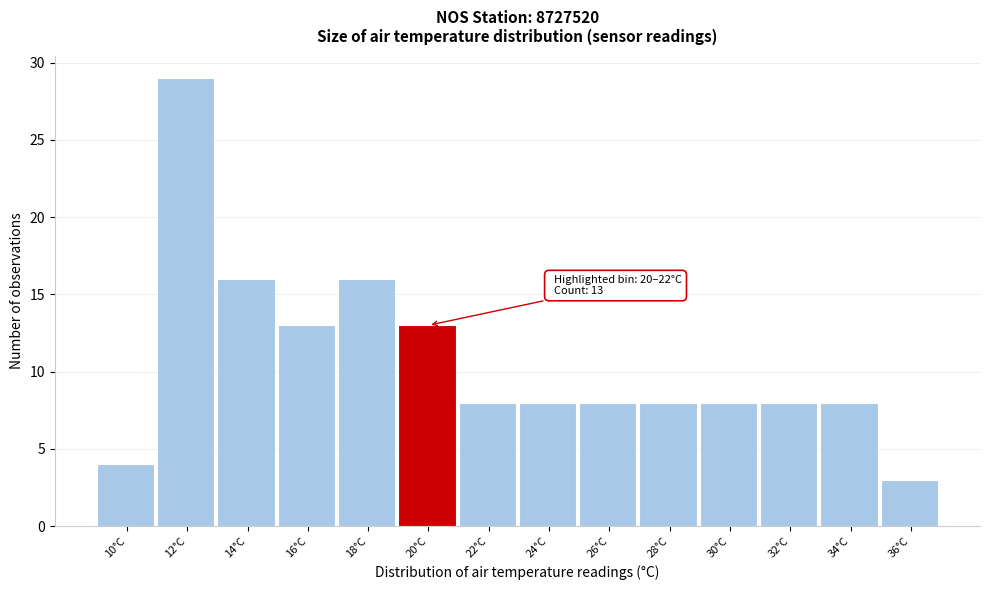

Reading left to right, what are all the values shown in this chart?

10°C=4	12°C=29	14°C=16	16°C=13	18°C=16	20°C=13	22°C=8	24°C=8	26°C=8	28°C=8	30°C=8	32°C=8	34°C=8	36°C=3